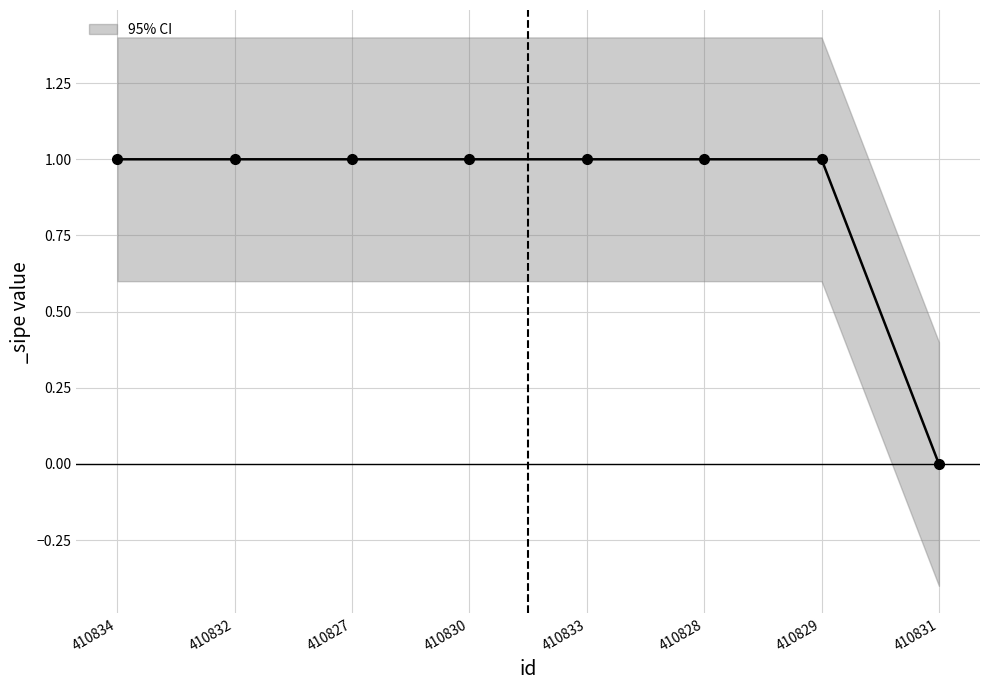

How many categories are shown in the chart?

8